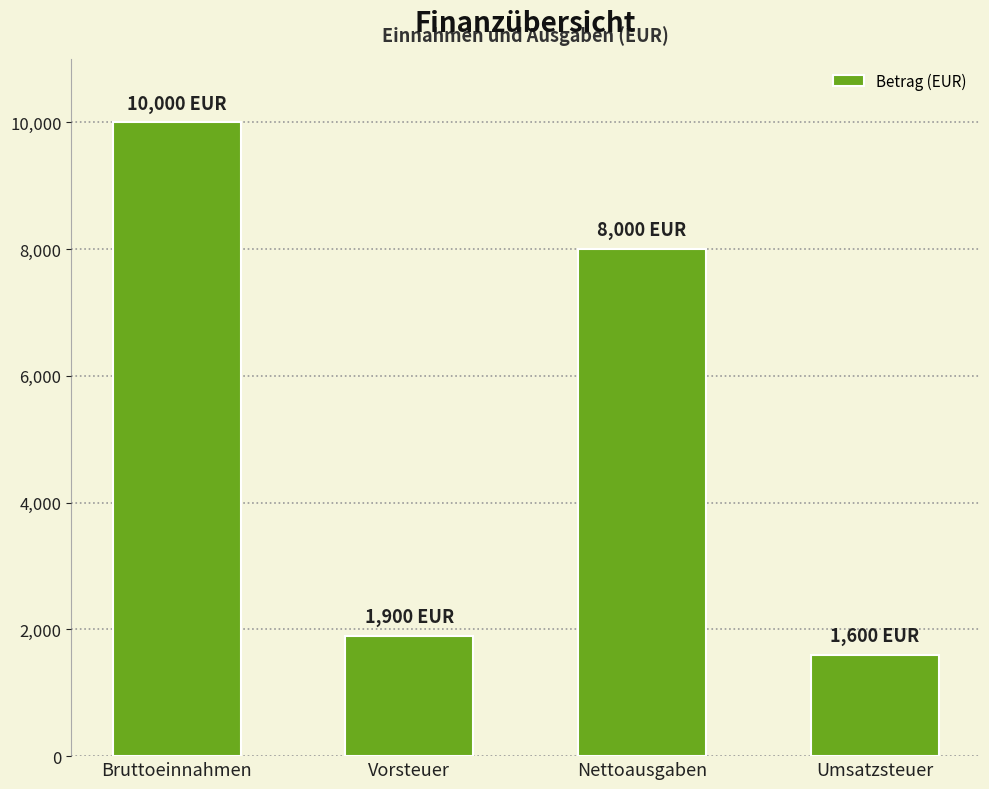

At which category does the chart reach its minimum across all series?

Umsatzsteuer